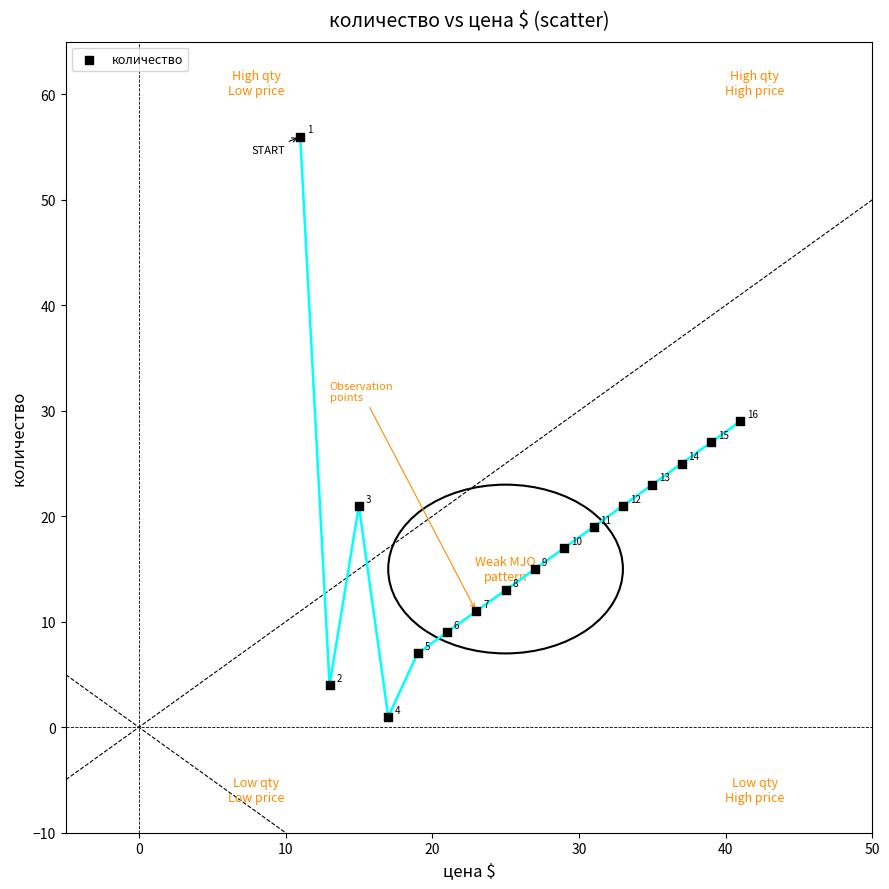

What Y value in the scatter plot is closest to 28?

27